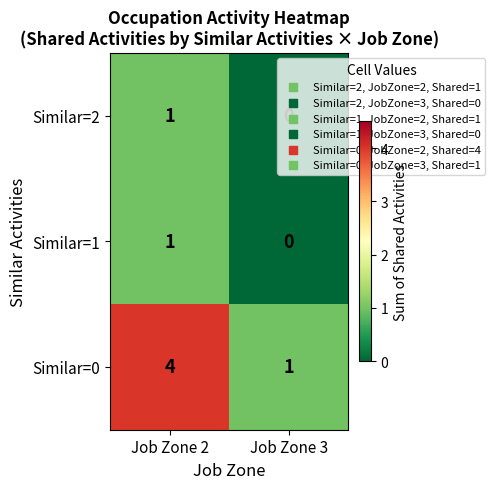

List the labels in order of Similar=1 value, smallest first.

Job Zone 3, Job Zone 2